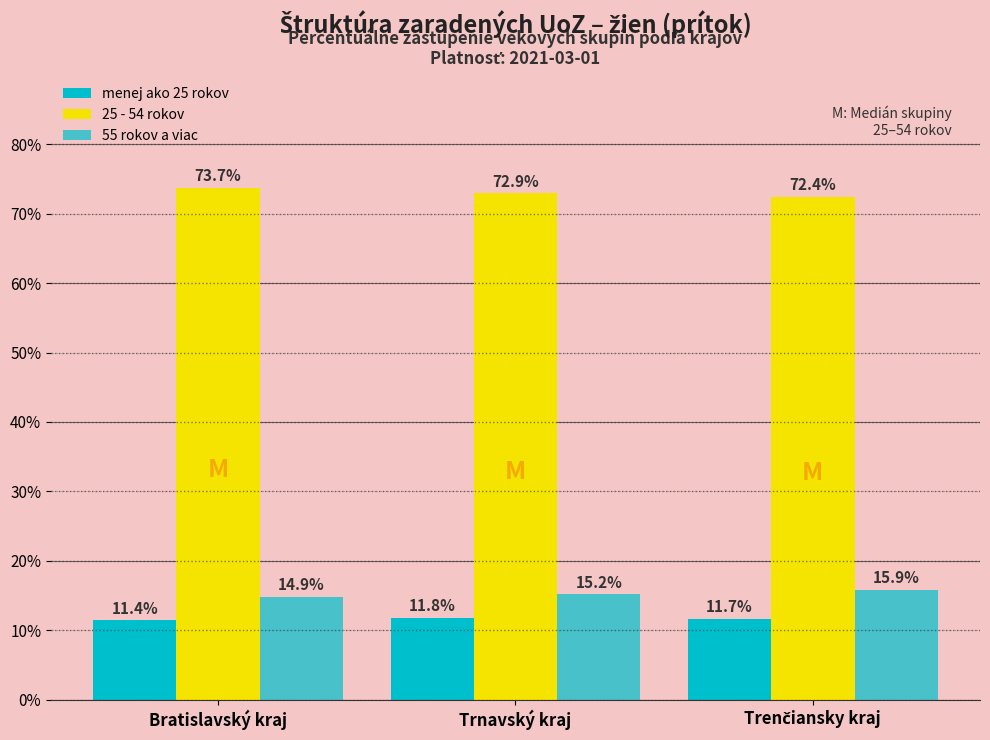

True or false: menej ako 25 rokov has a value of 11.8 at Trnavský kraj.

True